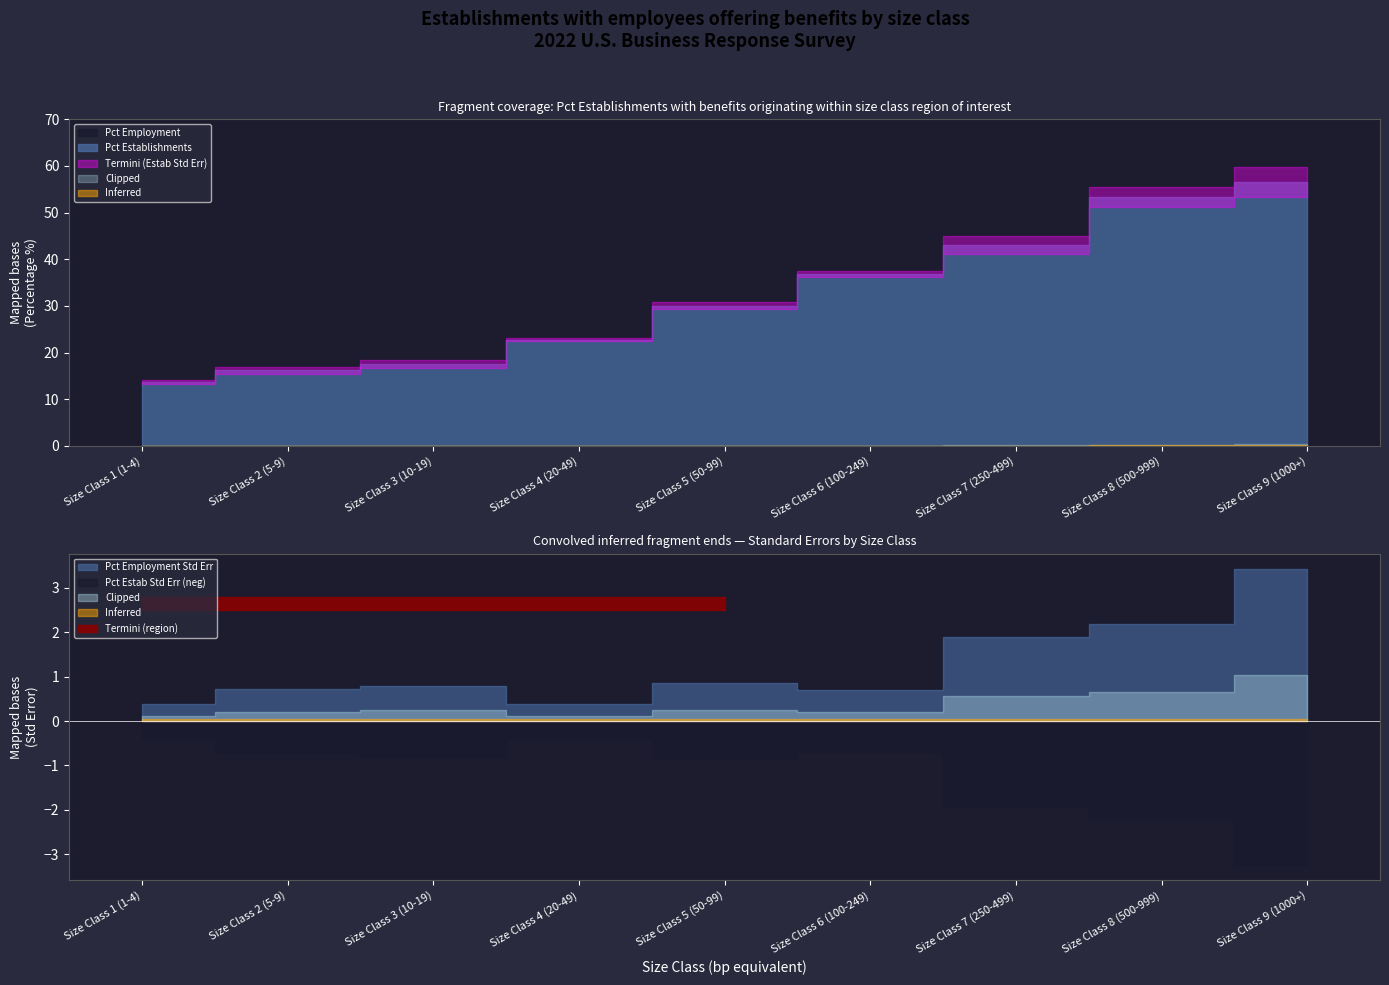

Where do Pct Employment and Pct Establishments first cross each other?

Size Class 3 (10-19) and Size Class 4 (20-49)